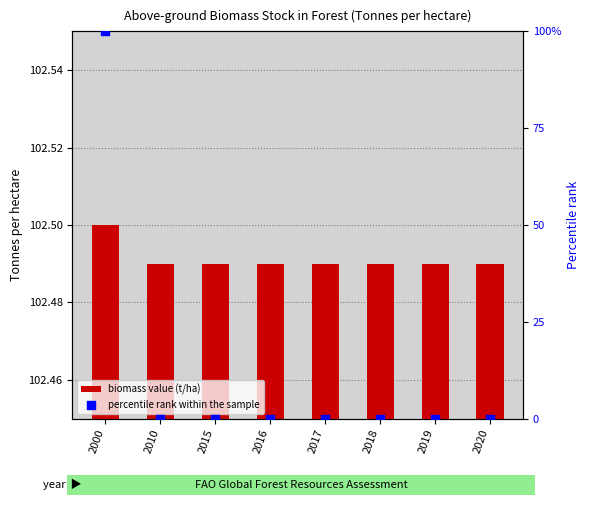

Which series reaches the minimum Y coordinate?

percentile rank within the sample